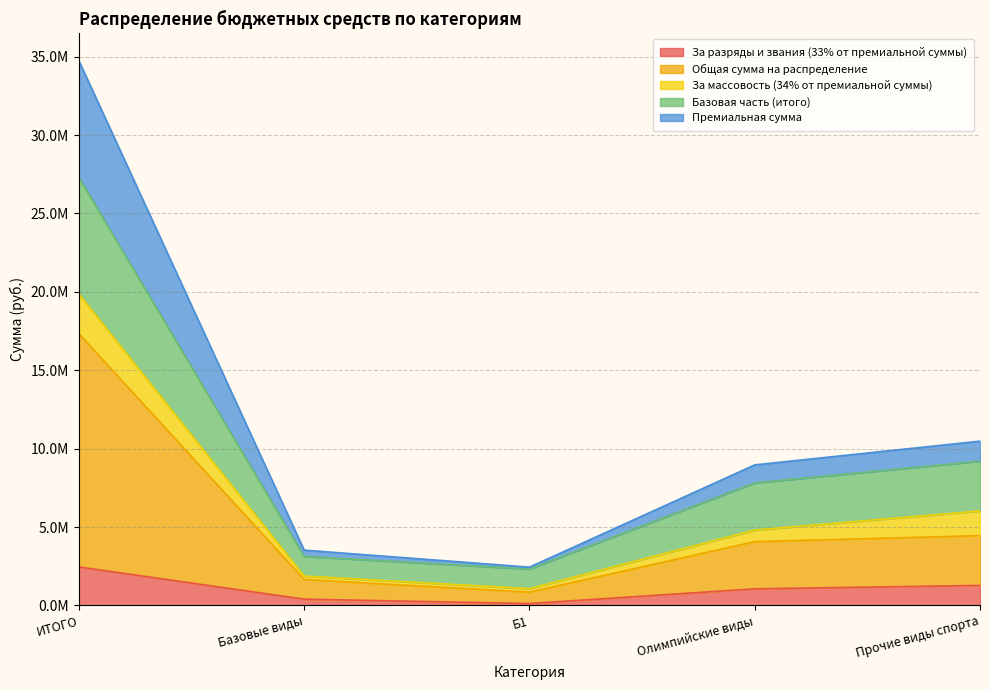

Does the chart have visible grid lines?

Yes